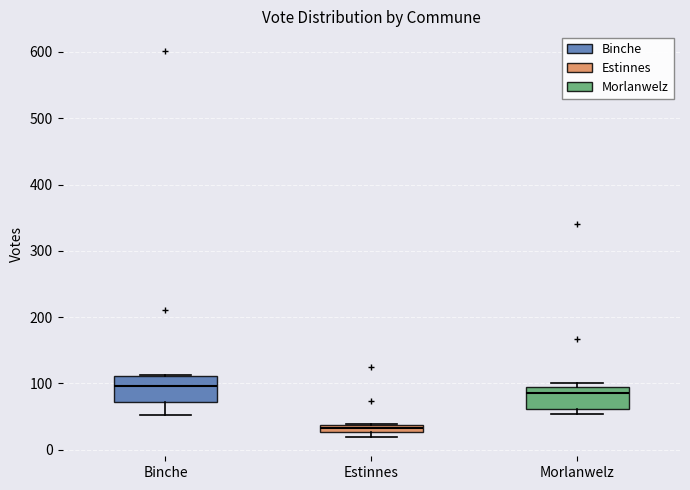

Which box has the lowest median line?

Estinnes